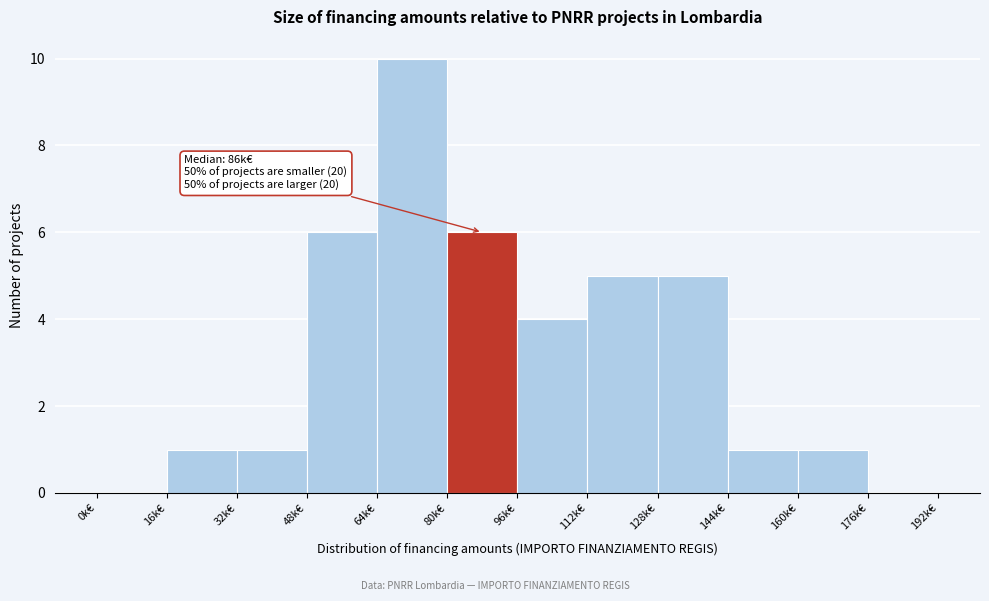

Reading right to left, what are all the values shown in this chart?

176k€=0	160k€=1	144k€=1	128k€=5	112k€=5	96k€=4	80k€=6	64k€=10	48k€=6	32k€=1	16k€=1	0k€=0